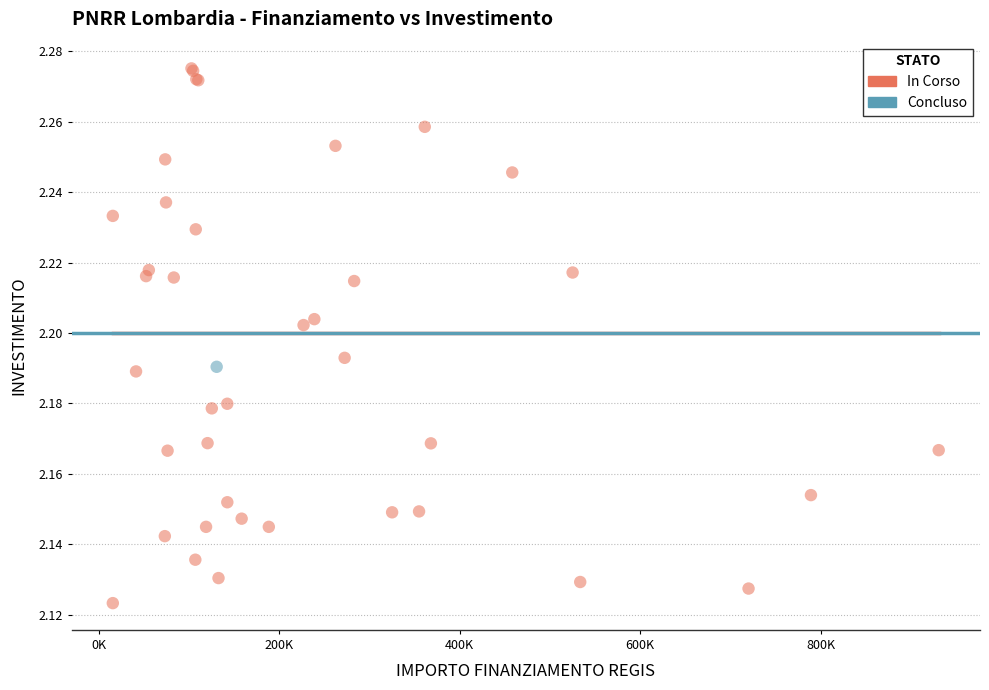

What are all the series names shown in the legend?

In Corso, Concluso